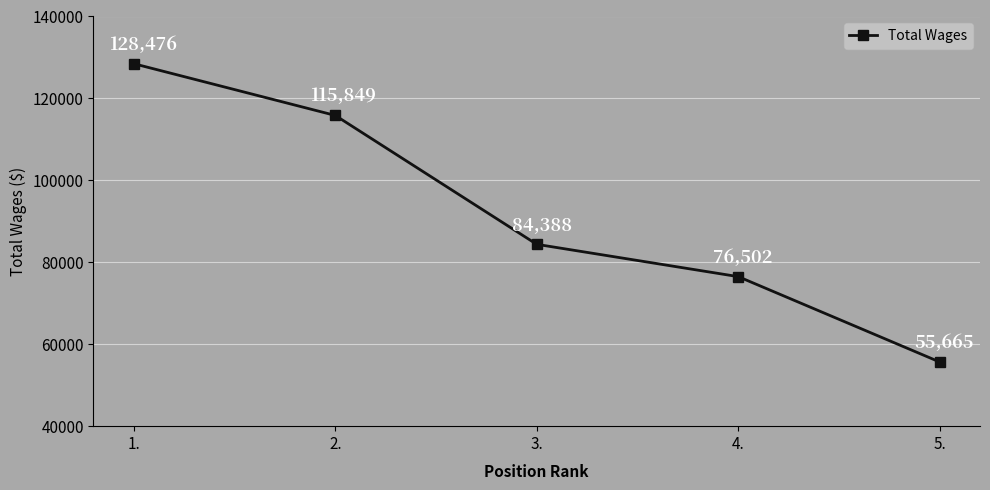

Which has a higher value, 2. or 5.?

2.